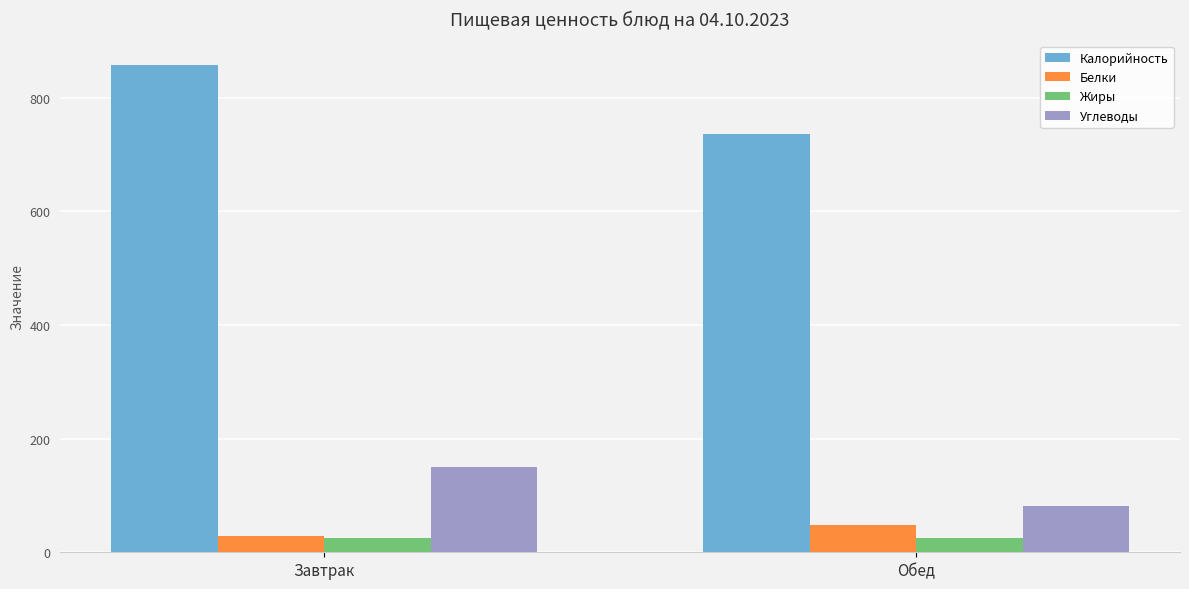

What is the label of the 1st bar from the left?

Завтрак